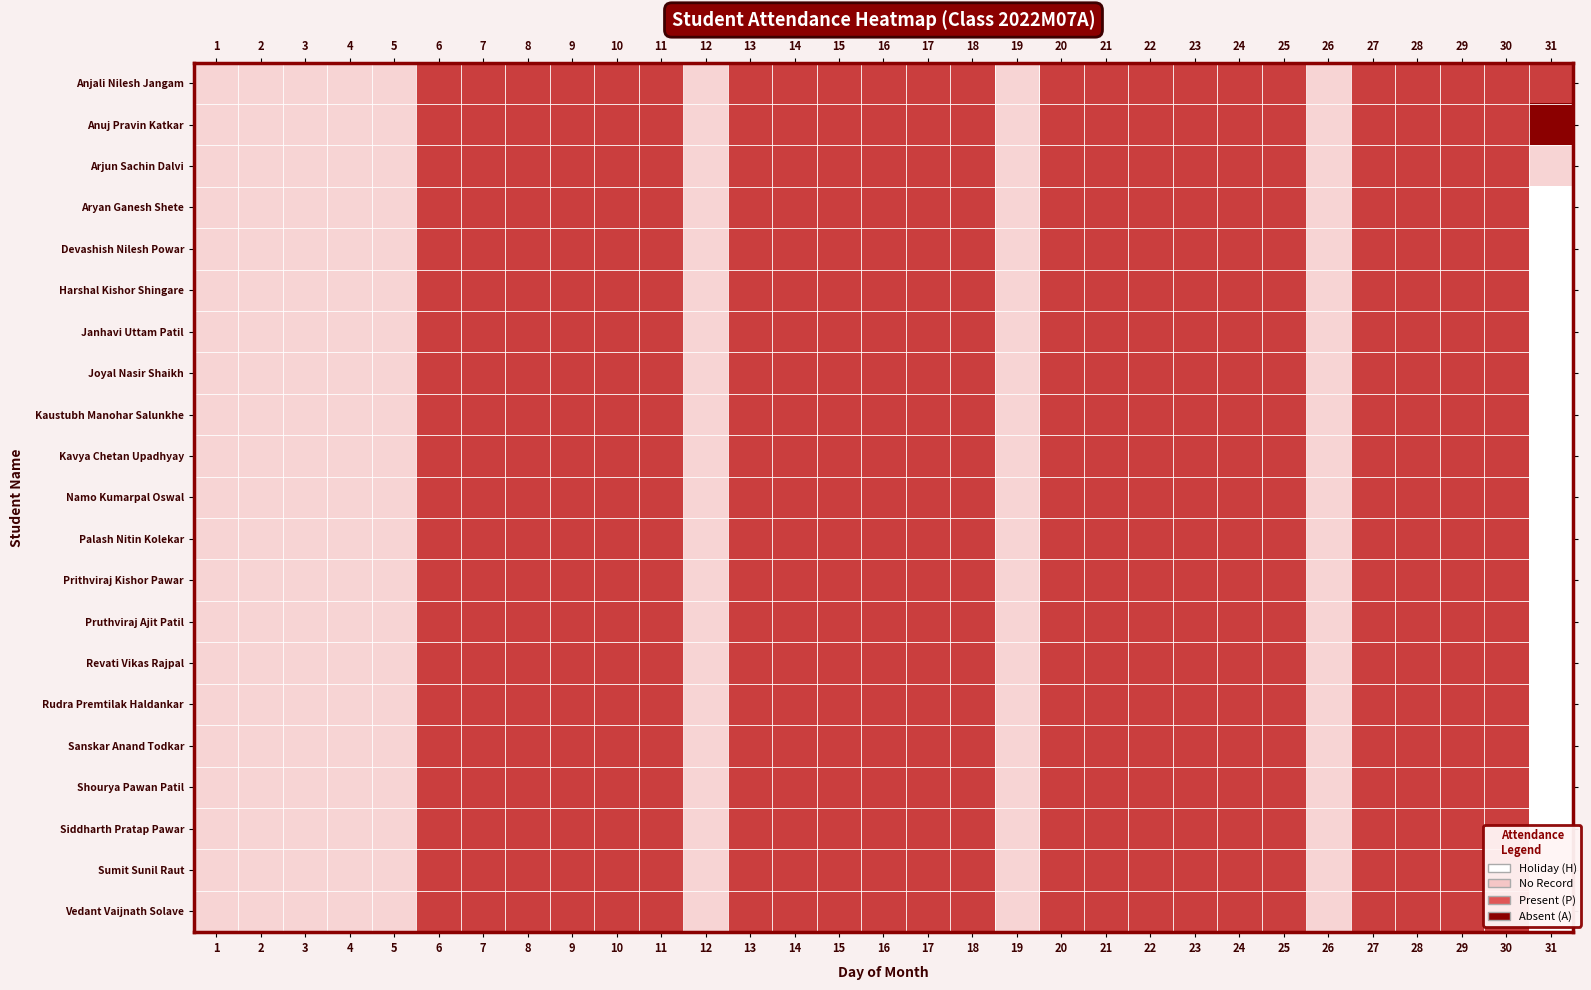

Reading left to right, extract all data points from this chart.

Anjali Nilesh Jangam: 1=0.2	2=0.2	3=0.2	4=0.2	5=0.2	6=0.8	7=0.8	8=0.8	9=0.8	10=0.8	11=0.8	12=0.2	13=0.8	14=0.8	15=0.8	16=0.8	17=0.8	18=0.8	19=0.2	20=0.8	21=0.8	22=0.8	23=0.8	24=0.8	25=0.8	26=0.2	27=0.8	28=0.8	29=0.8	30=0.8	31=0.8
Anuj Pravin Katkar: 1=0.2	2=0.2	3=0.2	4=0.2	5=0.2	6=0.8	7=0.8	8=0.8	9=0.8	10=0.8	11=0.8	12=0.2	13=0.8	14=0.8	15=0.8	16=0.8	17=0.8	18=0.8	19=0.2	20=0.8	21=0.8	22=0.8	23=0.8	24=0.8	25=0.8	26=0.2	27=0.8	28=0.8	29=0.8	30=0.8	31=1.0
Arjun Sachin Dalvi: 1=0.2	2=0.2	3=0.2	4=0.2	5=0.2	6=0.8	7=0.8	8=0.8	9=0.8	10=0.8	11=0.8	12=0.2	13=0.8	14=0.8	15=0.8	16=0.8	17=0.8	18=0.8	19=0.2	20=0.8	21=0.8	22=0.8	23=0.8	24=0.8	25=0.8	26=0.2	27=0.8	28=0.8	29=0.8	30=0.8	31=0.2
Aryan Ganesh Shete: 1=0.2	2=0.2	3=0.2	4=0.2	5=0.2	6=0.8	7=0.8	8=0.8	9=0.8	10=0.8	11=0.8	12=0.2	13=0.8	14=0.8	15=0.8	16=0.8	17=0.8	18=0.8	19=0.2	20=0.8	21=0.8	22=0.8	23=0.8	24=0.8	25=0.8	26=0.2	27=0.8	28=0.8	29=0.8	30=0.8	31=0.0
Devashish Nilesh Powar: 1=0.2	2=0.2	3=0.2	4=0.2	5=0.2	6=0.8	7=0.8	8=0.8	9=0.8	10=0.8	11=0.8	12=0.2	13=0.8	14=0.8	15=0.8	16=0.8	17=0.8	18=0.8	19=0.2	20=0.8	21=0.8	22=0.8	23=0.8	24=0.8	25=0.8	26=0.2	27=0.8	28=0.8	29=0.8	30=0.8	31=0.0
Harshal Kishor Shingare: 1=0.2	2=0.2	3=0.2	4=0.2	5=0.2	6=0.8	7=0.8	8=0.8	9=0.8	10=0.8	11=0.8	12=0.2	13=0.8	14=0.8	15=0.8	16=0.8	17=0.8	18=0.8	19=0.2	20=0.8	21=0.8	22=0.8	23=0.8	24=0.8	25=0.8	26=0.2	27=0.8	28=0.8	29=0.8	30=0.8	31=0.0
Janhavi Uttam Patil: 1=0.2	2=0.2	3=0.2	4=0.2	5=0.2	6=0.8	7=0.8	8=0.8	9=0.8	10=0.8	11=0.8	12=0.2	13=0.8	14=0.8	15=0.8	16=0.8	17=0.8	18=0.8	19=0.2	20=0.8	21=0.8	22=0.8	23=0.8	24=0.8	25=0.8	26=0.2	27=0.8	28=0.8	29=0.8	30=0.8	31=0.0
Joyal Nasir Shaikh: 1=0.2	2=0.2	3=0.2	4=0.2	5=0.2	6=0.8	7=0.8	8=0.8	9=0.8	10=0.8	11=0.8	12=0.2	13=0.8	14=0.8	15=0.8	16=0.8	17=0.8	18=0.8	19=0.2	20=0.8	21=0.8	22=0.8	23=0.8	24=0.8	25=0.8	26=0.2	27=0.8	28=0.8	29=0.8	30=0.8	31=0.0
Kaustubh Manohar Salunkhe: 1=0.2	2=0.2	3=0.2	4=0.2	5=0.2	6=0.8	7=0.8	8=0.8	9=0.8	10=0.8	11=0.8	12=0.2	13=0.8	14=0.8	15=0.8	16=0.8	17=0.8	18=0.8	19=0.2	20=0.8	21=0.8	22=0.8	23=0.8	24=0.8	25=0.8	26=0.2	27=0.8	28=0.8	29=0.8	30=0.8	31=0.0
Kavya Chetan Upadhyay: 1=0.2	2=0.2	3=0.2	4=0.2	5=0.2	6=0.8	7=0.8	8=0.8	9=0.8	10=0.8	11=0.8	12=0.2	13=0.8	14=0.8	15=0.8	16=0.8	17=0.8	18=0.8	19=0.2	20=0.8	21=0.8	22=0.8	23=0.8	24=0.8	25=0.8	26=0.2	27=0.8	28=0.8	29=0.8	30=0.8	31=0.0
Namo Kumarpal Oswal: 1=0.2	2=0.2	3=0.2	4=0.2	5=0.2	6=0.8	7=0.8	8=0.8	9=0.8	10=0.8	11=0.8	12=0.2	13=0.8	14=0.8	15=0.8	16=0.8	17=0.8	18=0.8	19=0.2	20=0.8	21=0.8	22=0.8	23=0.8	24=0.8	25=0.8	26=0.2	27=0.8	28=0.8	29=0.8	30=0.8	31=0.0
Palash Nitin Kolekar: 1=0.2	2=0.2	3=0.2	4=0.2	5=0.2	6=0.8	7=0.8	8=0.8	9=0.8	10=0.8	11=0.8	12=0.2	13=0.8	14=0.8	15=0.8	16=0.8	17=0.8	18=0.8	19=0.2	20=0.8	21=0.8	22=0.8	23=0.8	24=0.8	25=0.8	26=0.2	27=0.8	28=0.8	29=0.8	30=0.8	31=0.0
Prithviraj Kishor Pawar: 1=0.2	2=0.2	3=0.2	4=0.2	5=0.2	6=0.8	7=0.8	8=0.8	9=0.8	10=0.8	11=0.8	12=0.2	13=0.8	14=0.8	15=0.8	16=0.8	17=0.8	18=0.8	19=0.2	20=0.8	21=0.8	22=0.8	23=0.8	24=0.8	25=0.8	26=0.2	27=0.8	28=0.8	29=0.8	30=0.8	31=0.0
Pruthviraj Ajit Patil: 1=0.2	2=0.2	3=0.2	4=0.2	5=0.2	6=0.8	7=0.8	8=0.8	9=0.8	10=0.8	11=0.8	12=0.2	13=0.8	14=0.8	15=0.8	16=0.8	17=0.8	18=0.8	19=0.2	20=0.8	21=0.8	22=0.8	23=0.8	24=0.8	25=0.8	26=0.2	27=0.8	28=0.8	29=0.8	30=0.8	31=0.0
Revati Vikas Rajpal: 1=0.2	2=0.2	3=0.2	4=0.2	5=0.2	6=0.8	7=0.8	8=0.8	9=0.8	10=0.8	11=0.8	12=0.2	13=0.8	14=0.8	15=0.8	16=0.8	17=0.8	18=0.8	19=0.2	20=0.8	21=0.8	22=0.8	23=0.8	24=0.8	25=0.8	26=0.2	27=0.8	28=0.8	29=0.8	30=0.8	31=0.0
Rudra Premtilak Haldankar: 1=0.2	2=0.2	3=0.2	4=0.2	5=0.2	6=0.8	7=0.8	8=0.8	9=0.8	10=0.8	11=0.8	12=0.2	13=0.8	14=0.8	15=0.8	16=0.8	17=0.8	18=0.8	19=0.2	20=0.8	21=0.8	22=0.8	23=0.8	24=0.8	25=0.8	26=0.2	27=0.8	28=0.8	29=0.8	30=0.8	31=0.0
Sanskar Anand Todkar: 1=0.2	2=0.2	3=0.2	4=0.2	5=0.2	6=0.8	7=0.8	8=0.8	9=0.8	10=0.8	11=0.8	12=0.2	13=0.8	14=0.8	15=0.8	16=0.8	17=0.8	18=0.8	19=0.2	20=0.8	21=0.8	22=0.8	23=0.8	24=0.8	25=0.8	26=0.2	27=0.8	28=0.8	29=0.8	30=0.8	31=0.0
Shourya Pawan Patil: 1=0.2	2=0.2	3=0.2	4=0.2	5=0.2	6=0.8	7=0.8	8=0.8	9=0.8	10=0.8	11=0.8	12=0.2	13=0.8	14=0.8	15=0.8	16=0.8	17=0.8	18=0.8	19=0.2	20=0.8	21=0.8	22=0.8	23=0.8	24=0.8	25=0.8	26=0.2	27=0.8	28=0.8	29=0.8	30=0.8	31=0.0
Siddharth Pratap Pawar: 1=0.2	2=0.2	3=0.2	4=0.2	5=0.2	6=0.8	7=0.8	8=0.8	9=0.8	10=0.8	11=0.8	12=0.2	13=0.8	14=0.8	15=0.8	16=0.8	17=0.8	18=0.8	19=0.2	20=0.8	21=0.8	22=0.8	23=0.8	24=0.8	25=0.8	26=0.2	27=0.8	28=0.8	29=0.8	30=0.8	31=0.0
Sumit Sunil Raut: 1=0.2	2=0.2	3=0.2	4=0.2	5=0.2	6=0.8	7=0.8	8=0.8	9=0.8	10=0.8	11=0.8	12=0.2	13=0.8	14=0.8	15=0.8	16=0.8	17=0.8	18=0.8	19=0.2	20=0.8	21=0.8	22=0.8	23=0.8	24=0.8	25=0.8	26=0.2	27=0.8	28=0.8	29=0.8	30=0.8	31=0.0
Vedant Vaijnath Solave: 1=0.2	2=0.2	3=0.2	4=0.2	5=0.2	6=0.8	7=0.8	8=0.8	9=0.8	10=0.8	11=0.8	12=0.2	13=0.8	14=0.8	15=0.8	16=0.8	17=0.8	18=0.8	19=0.2	20=0.8	21=0.8	22=0.8	23=0.8	24=0.8	25=0.8	26=0.2	27=0.8	28=0.8	29=0.8	30=0.8	31=0.0